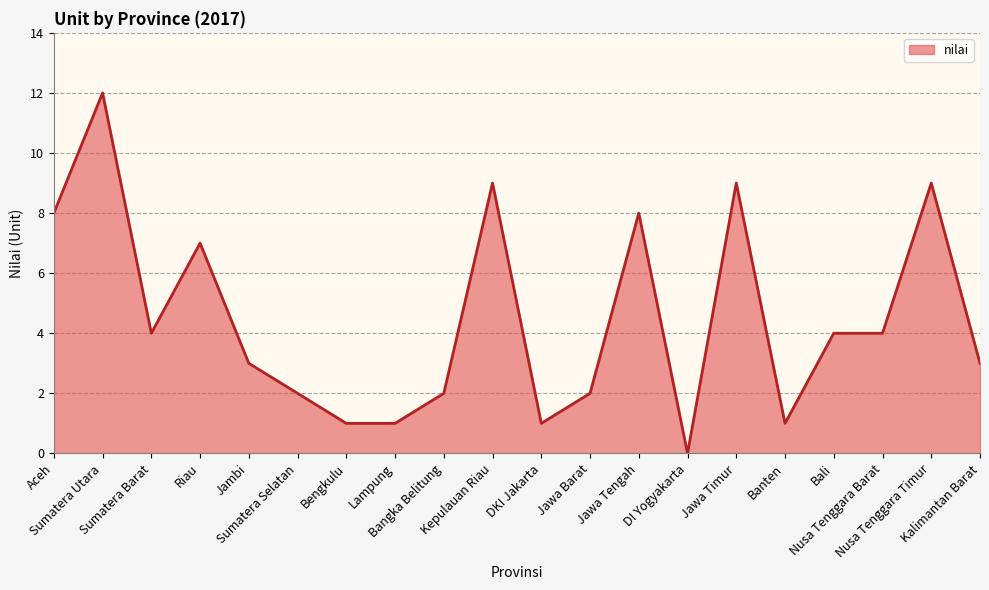

At which label does the data first exceed 4?

Aceh